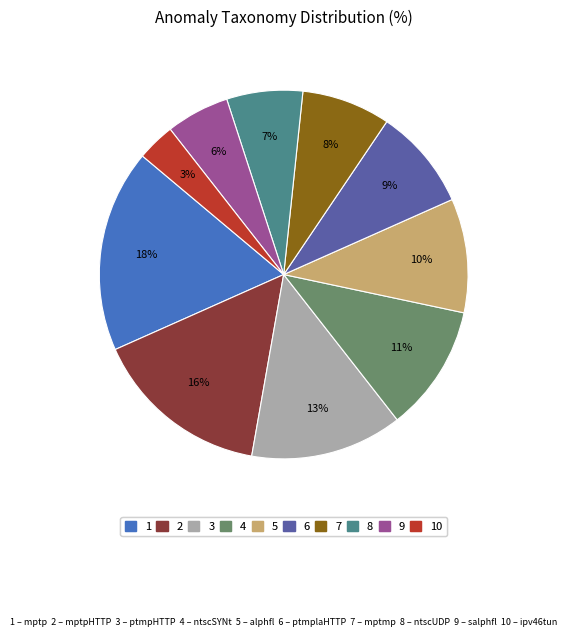

Is there any slice that represents more than half of the pie?

No